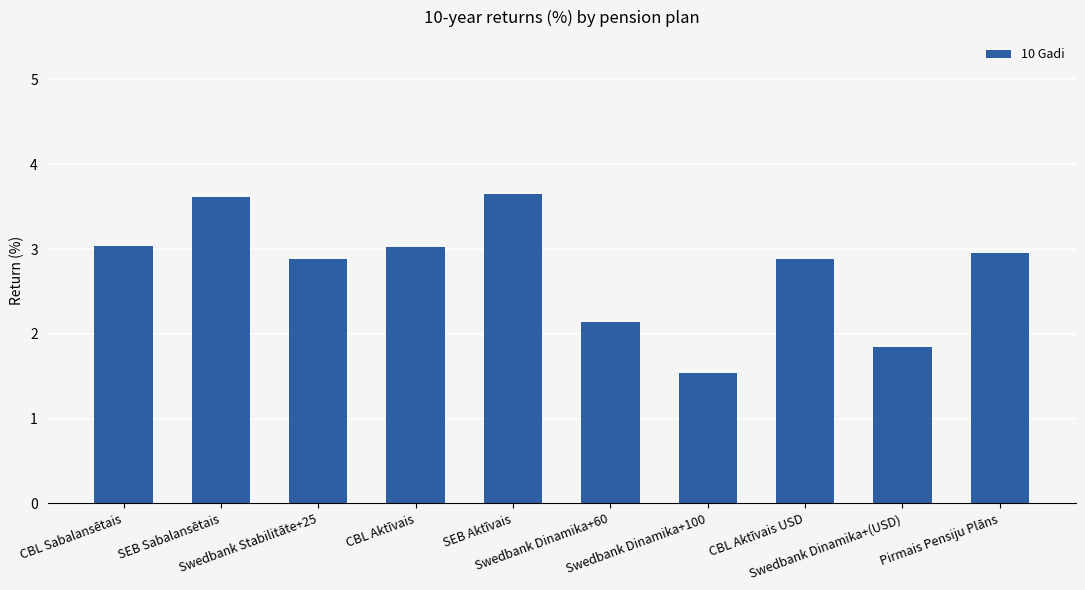

What position from the left is CBL Sabalansētais?

1